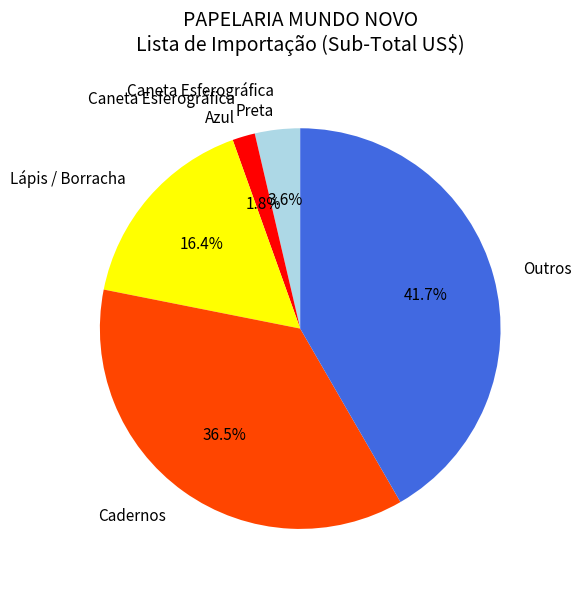

To the nearest percent, what is the difference between the largest and smallest slice percentages?

40%